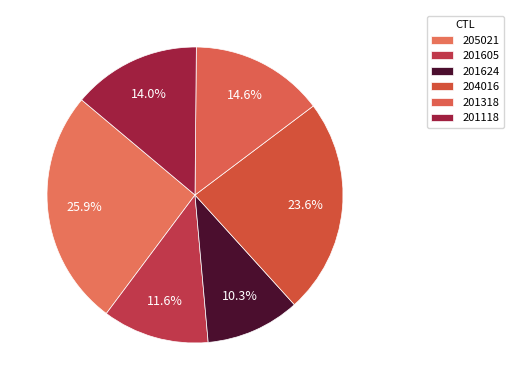

How many slices are in this pie chart?

6